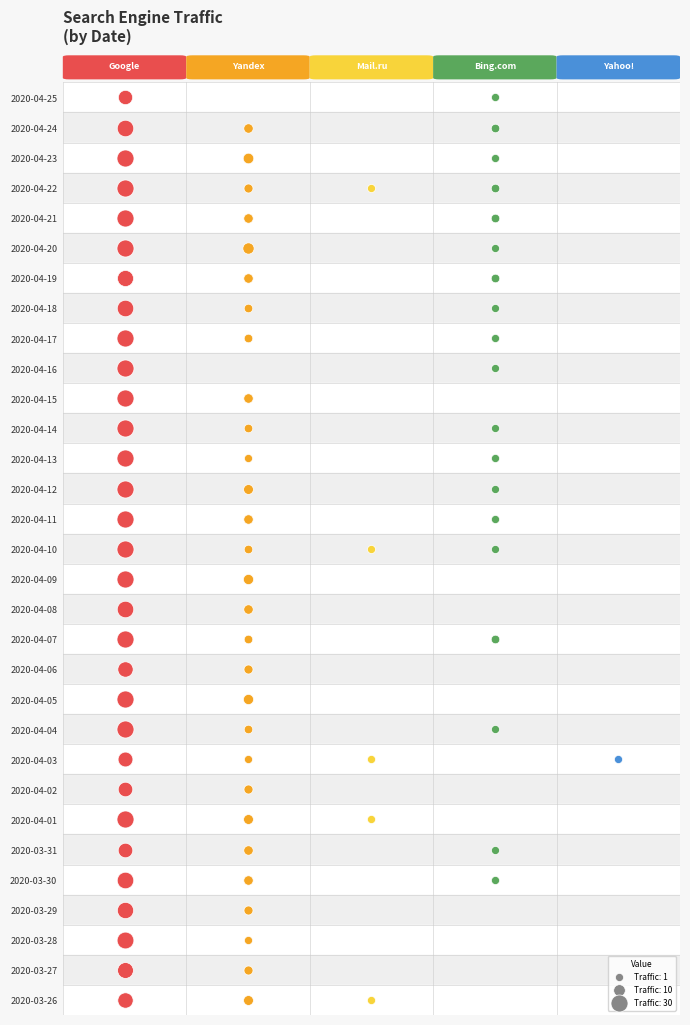

Reading right to left, what are all the values shown in this chart?

Google: 2020-03-26=23	2020-03-27=25	2020-03-28=29	2020-03-29=27	2020-03-30=28	2020-03-31=20	2020-04-01=38	2020-04-02=20	2020-04-03=21	2020-04-04=34	2020-04-05=32	2020-04-06=23	2020-04-07=33	2020-04-08=28	2020-04-09=33	2020-04-10=32	2020-04-11=31	2020-04-12=39	2020-04-13=38	2020-04-14=40	2020-04-15=34	2020-04-16=32	2020-04-17=33	2020-04-18=28	2020-04-19=26	2020-04-20=32	2020-04-21=36	2020-04-22=43	2020-04-23=33	2020-04-24=28	2020-04-25=19
Yandex: 2020-03-26=5	2020-03-27=3	2020-03-28=1	2020-03-29=3	2020-03-30=4	2020-03-31=4	2020-04-01=5	2020-04-02=3	2020-04-03=1	2020-04-04=2	2020-04-05=6	2020-04-06=3	2020-04-07=2	2020-04-08=4	2020-04-09=6	2020-04-10=2	2020-04-11=4	2020-04-12=5	2020-04-13=1	2020-04-14=2	2020-04-15=4	2020-04-16=0	2020-04-17=2	2020-04-18=2	2020-04-19=4	2020-04-20=9	2020-04-21=4	2020-04-22=3	2020-04-23=7	2020-04-24=4	2020-04-25=0
Mail.ru: 2020-03-26=1	2020-03-27=0	2020-03-28=0	2020-03-29=0	2020-03-30=0	2020-03-31=0	2020-04-01=1	2020-04-02=0	2020-04-03=1	2020-04-04=0	2020-04-05=0	2020-04-06=0	2020-04-07=0	2020-04-08=0	2020-04-09=0	2020-04-10=1	2020-04-11=0	2020-04-12=0	2020-04-13=0	2020-04-14=0	2020-04-15=0	2020-04-16=0	2020-04-17=0	2020-04-18=0	2020-04-19=0	2020-04-20=0	2020-04-21=0	2020-04-22=1	2020-04-23=0	2020-04-24=0	2020-04-25=0
Bing.com: 2020-03-26=0	2020-03-27=0	2020-03-28=0	2020-03-29=0	2020-03-30=1	2020-03-31=1	2020-04-01=0	2020-04-02=0	2020-04-03=0	2020-04-04=1	2020-04-05=0	2020-04-06=0	2020-04-07=2	2020-04-08=0	2020-04-09=0	2020-04-10=1	2020-04-11=1	2020-04-12=1	2020-04-13=1	2020-04-14=1	2020-04-15=0	2020-04-16=1	2020-04-17=1	2020-04-18=1	2020-04-19=2	2020-04-20=1	2020-04-21=2	2020-04-22=2	2020-04-23=1	2020-04-24=2	2020-04-25=1
Yahoo!: 2020-03-26=0	2020-03-27=0	2020-03-28=0	2020-03-29=0	2020-03-30=0	2020-03-31=0	2020-04-01=0	2020-04-02=0	2020-04-03=1	2020-04-04=0	2020-04-05=0	2020-04-06=0	2020-04-07=0	2020-04-08=0	2020-04-09=0	2020-04-10=0	2020-04-11=0	2020-04-12=0	2020-04-13=0	2020-04-14=0	2020-04-15=0	2020-04-16=0	2020-04-17=0	2020-04-18=0	2020-04-19=0	2020-04-20=0	2020-04-21=0	2020-04-22=0	2020-04-23=0	2020-04-24=0	2020-04-25=0